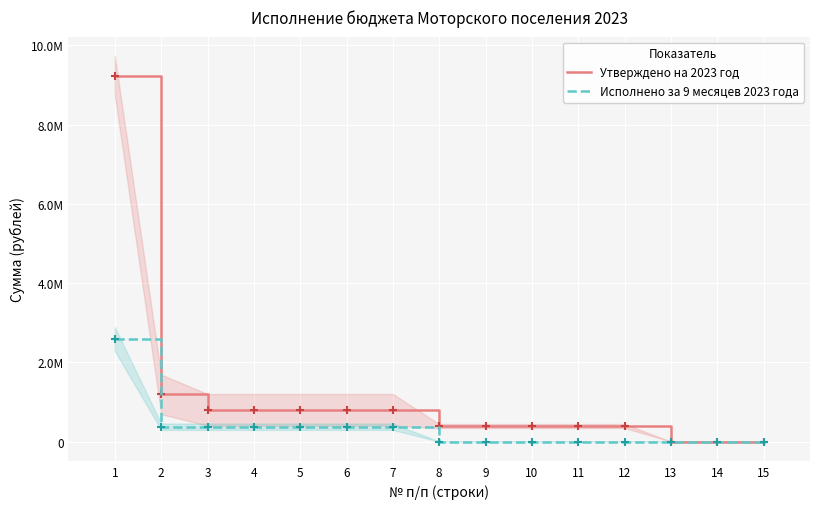

True or false: Утверждено на 2023 год and Исполнено за 9 месяцев 2023 года cross at least once.

False